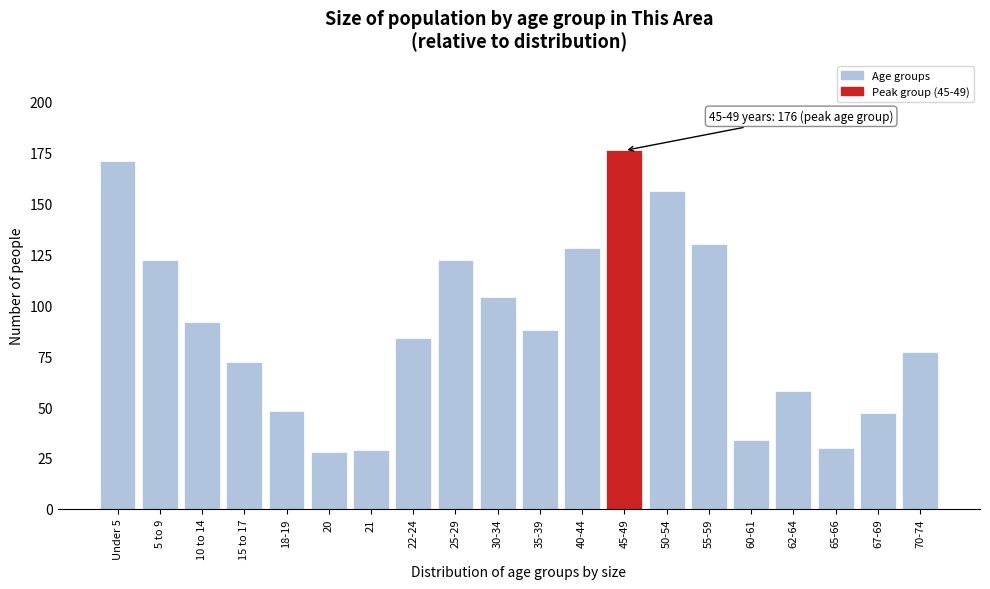

Reading left to right, extract all data points from this chart.

Under 5=171	5 to 9=122	10 to 14=92	15 to 17=72	18-19=48	20=28	21=29	22-24=84	25-29=122	30-34=104	35-39=88	40-44=128	45-49=176	50-54=156	55-59=130	60-61=34	62-64=58	65-66=30	67-69=47	70-74=77